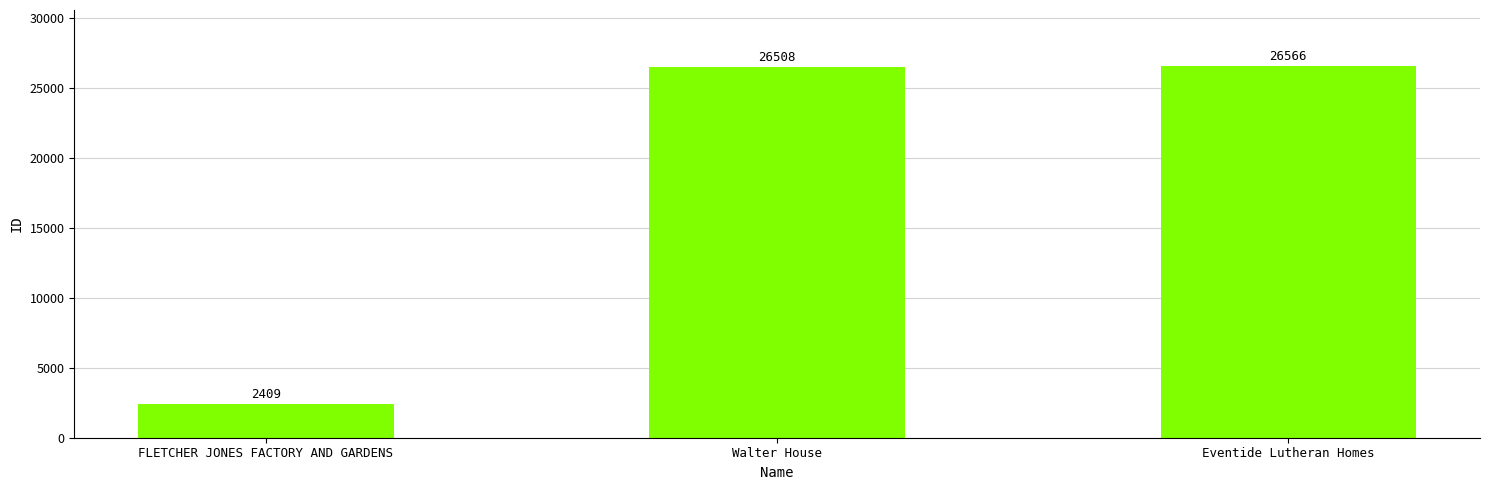

List the labels in order of value, largest first.

Eventide Lutheran Homes, Walter House, FLETCHER JONES FACTORY AND GARDENS